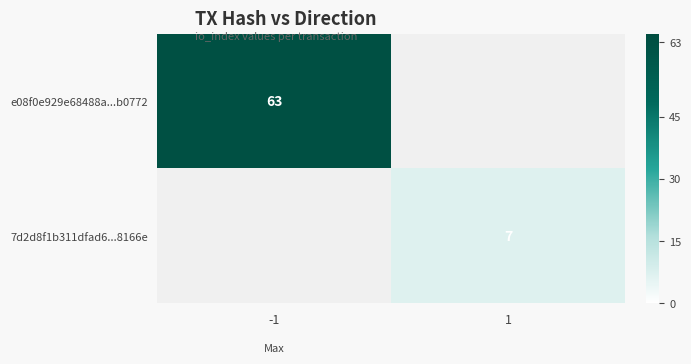

True or false: e08f0e929e68488a...b0772 has a value of 87 at -1.

False